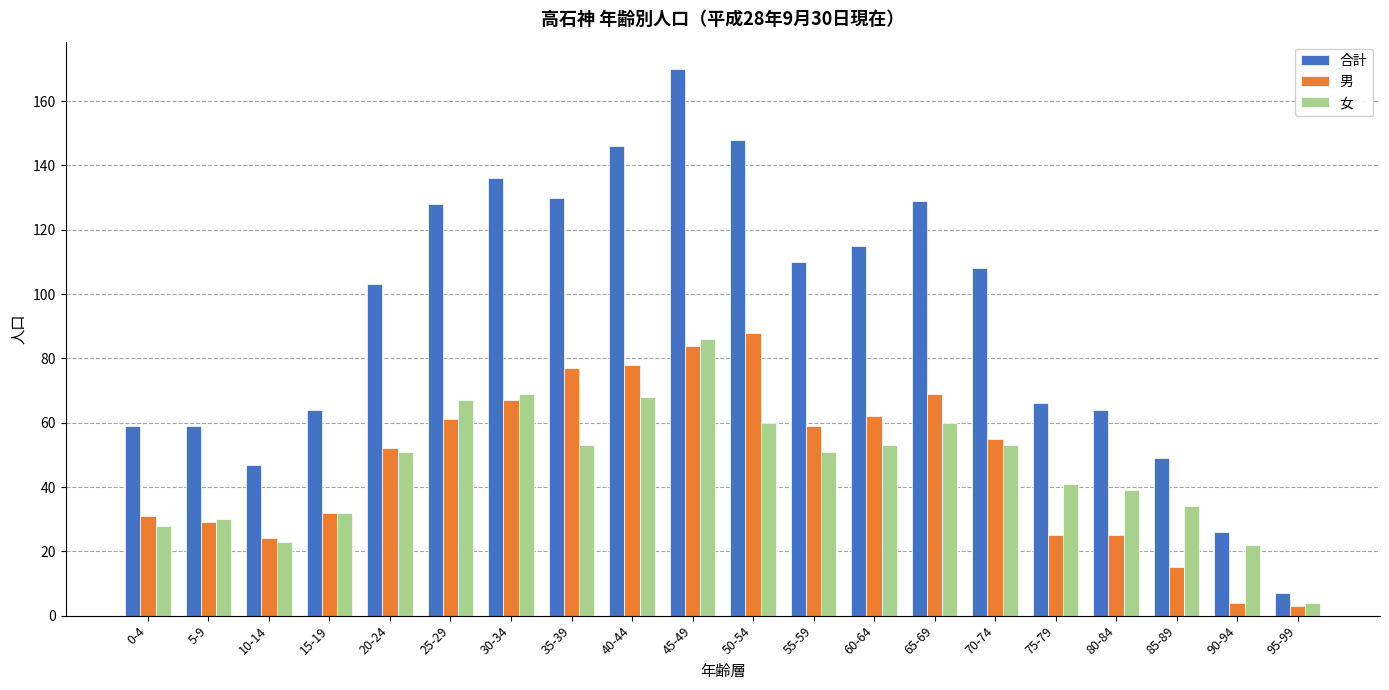

How many groups of bars are there?

20